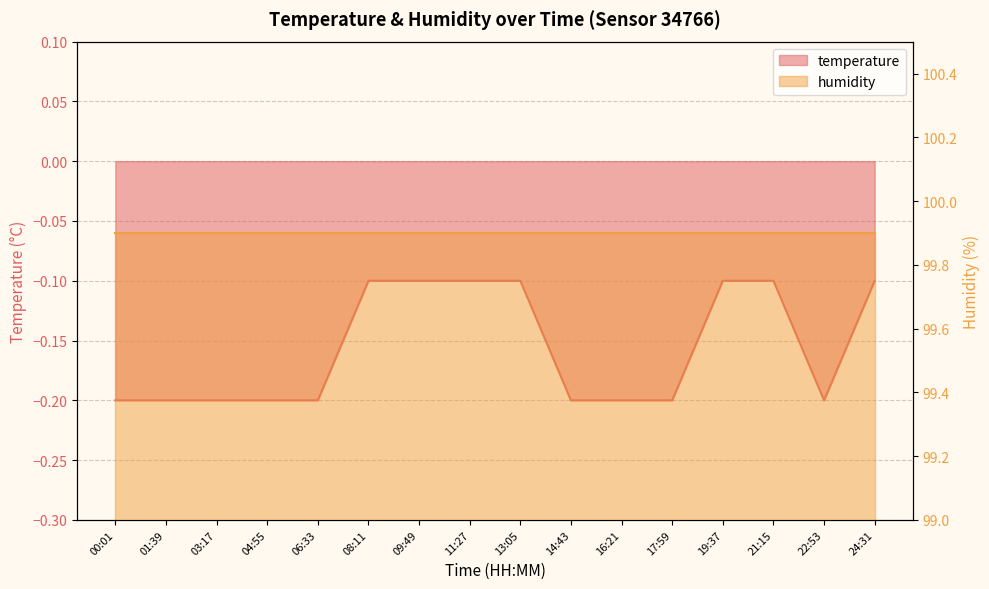

List the labels in order of value, smallest first.

00:01, 01:39, 03:17, 04:55, 06:33, 14:43, 16:21, 17:59, 22:53, 08:11, 09:49, 11:27, 13:05, 19:37, 21:15, 24:31